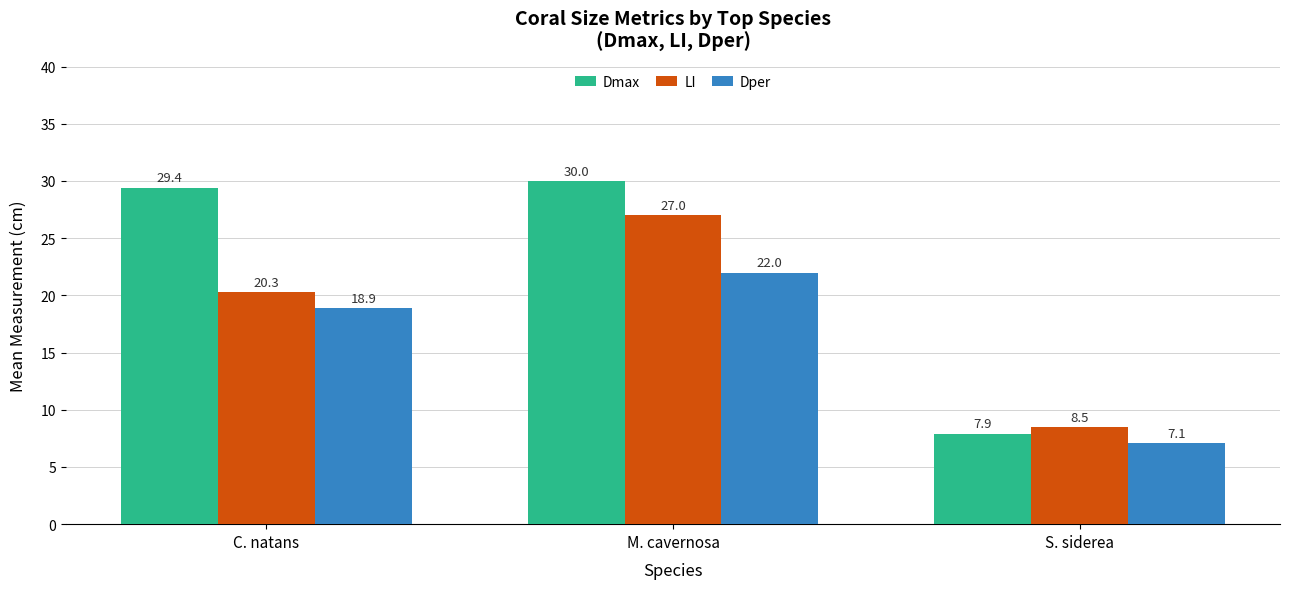

Between M. cavernosa and S. siderea, which series saw the biggest shift?

Dmax